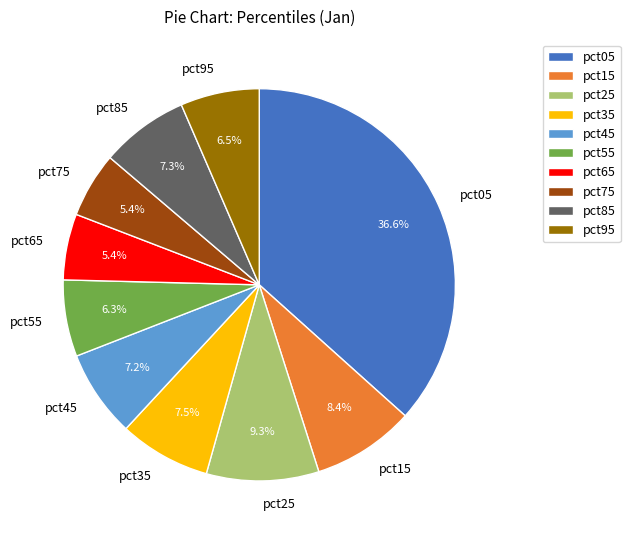

True or false: pct15 accounts for 8% of the total.

True